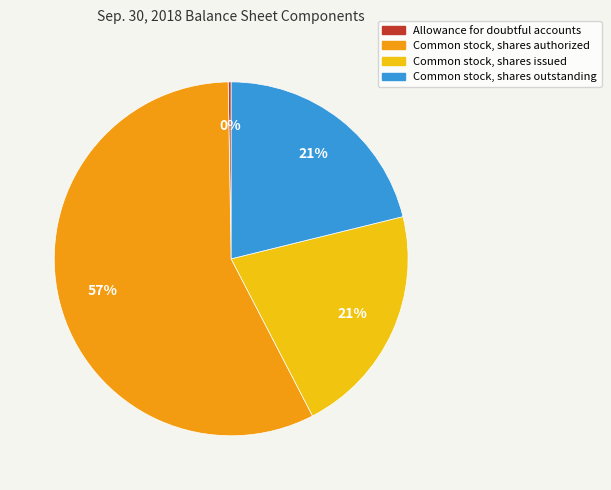

What is the majority slice?

Common stock, shares authorized